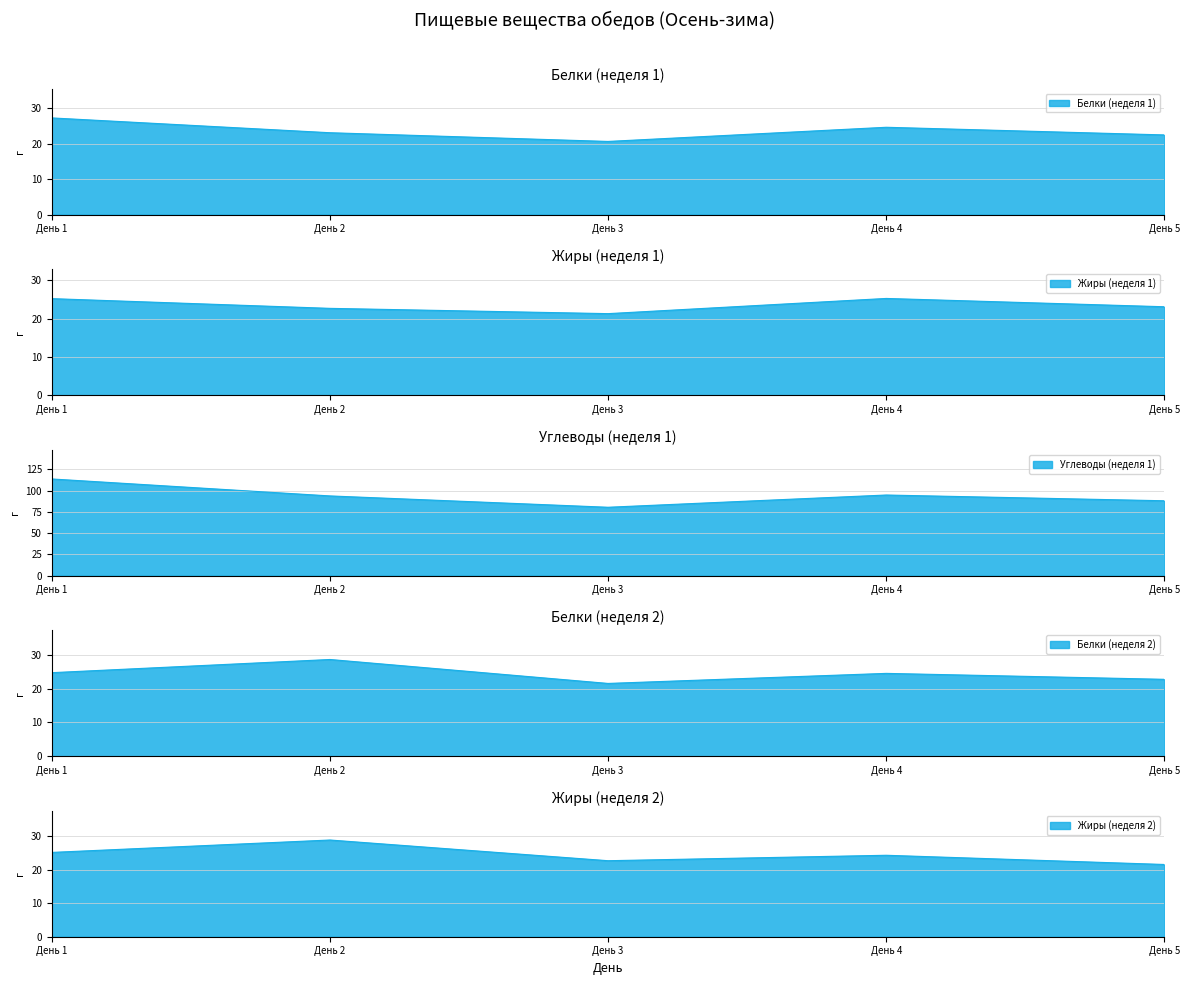

Which category has the highest value in the Белки (неделя 2) series?

День 2